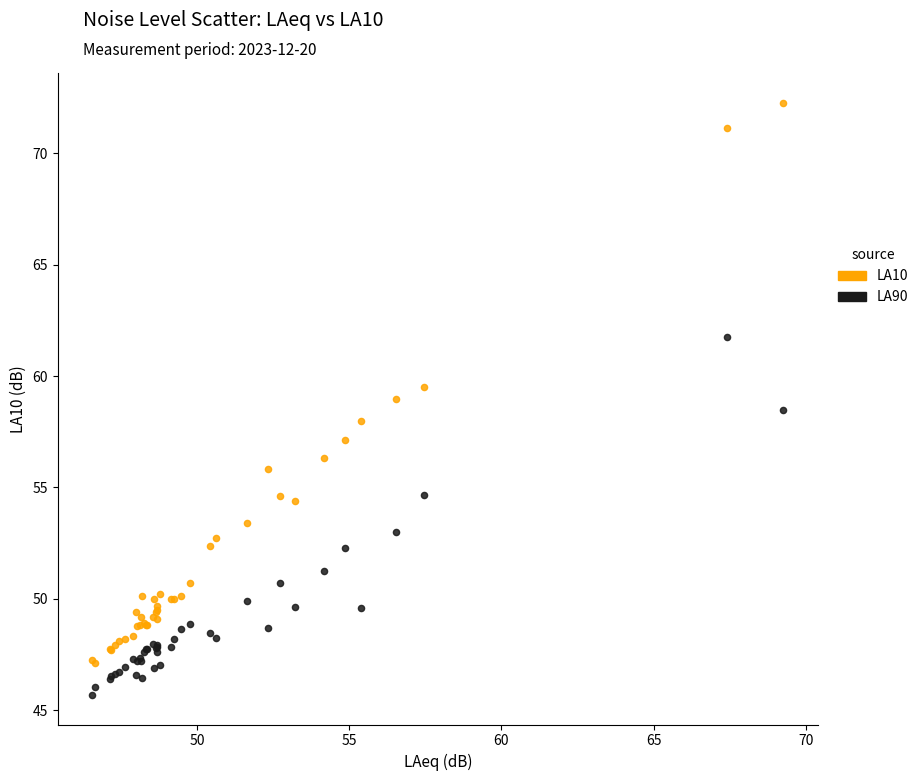

What are all the series names shown in the legend?

LA10, LA90